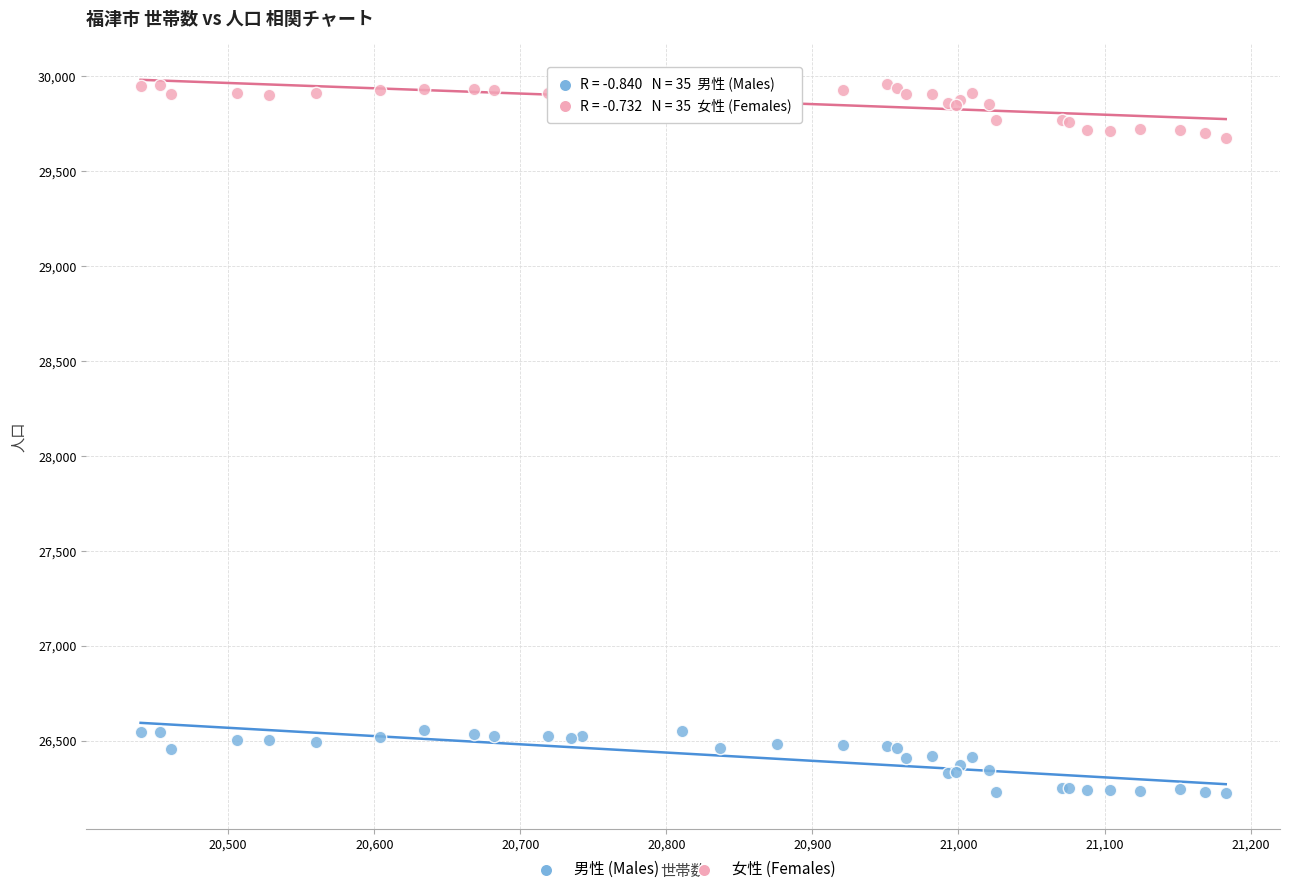

What is the X range (max minus min) for the scatter plot?

743